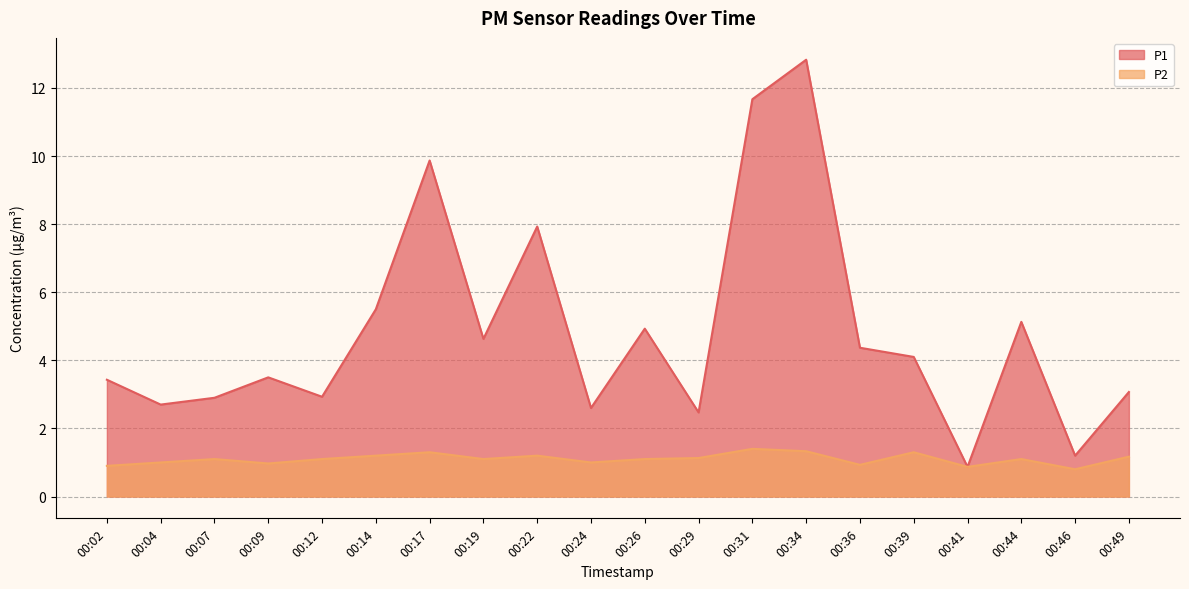

What is the sum of the P1 values at 00:44 and 00:39?

9.2